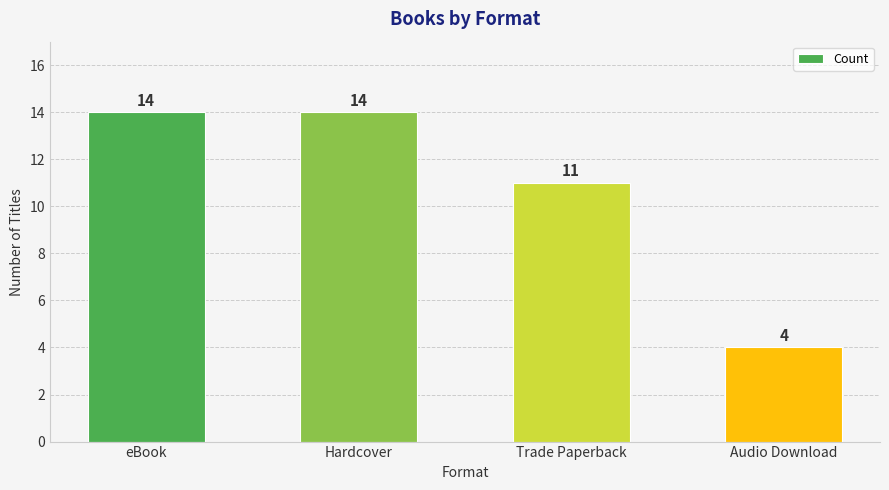

Are the bars grouped side by side (vs. stacked)?

No